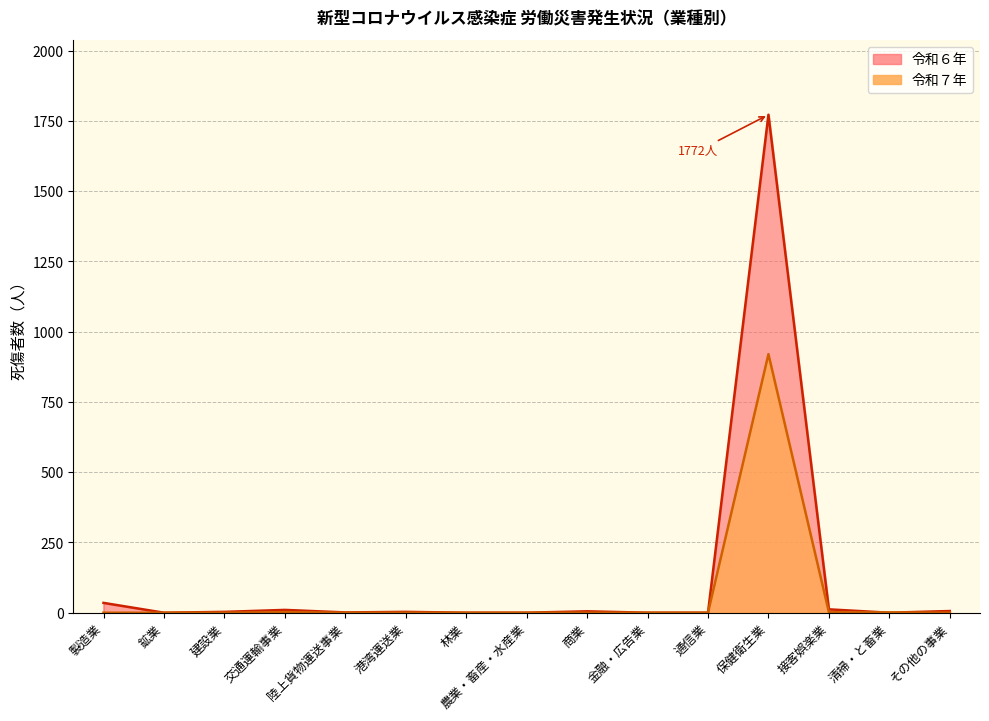

List the series in order of their peak value, highest first.

令和６年, 令和７年